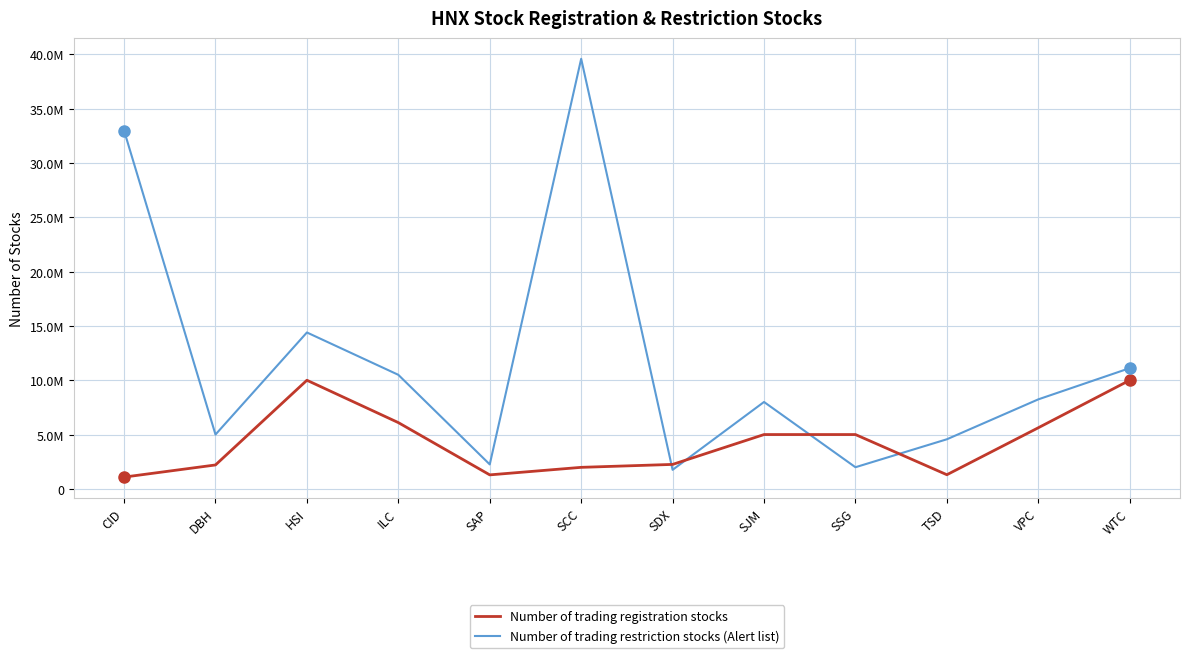

Rank the series by their maximum value, from lowest to highest.

Number of trading registration stocks, Number of trading restriction stocks (Alert list)